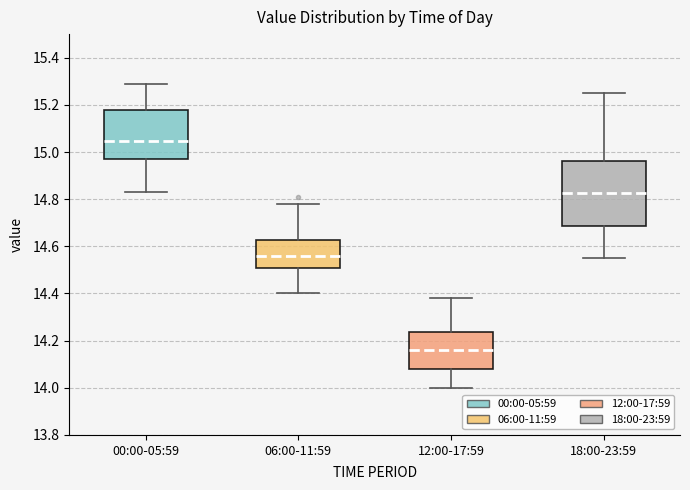

Which box is the tallest, from its lower edge to its upper edge?

18:00-23:59